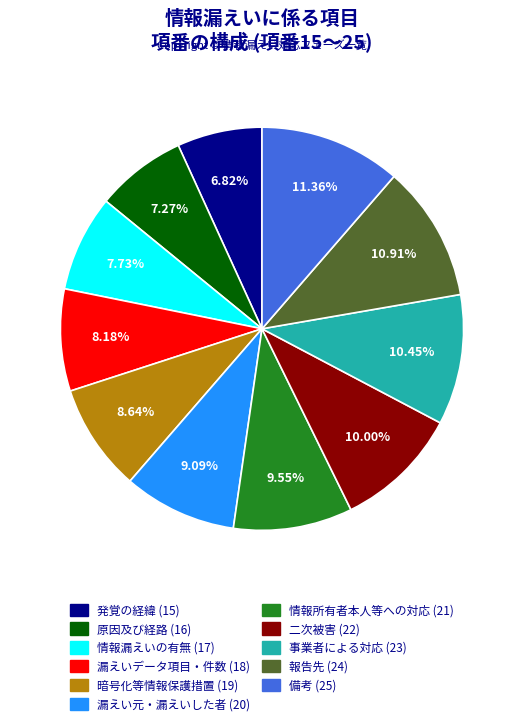

Is there a majority slice in this chart?

No